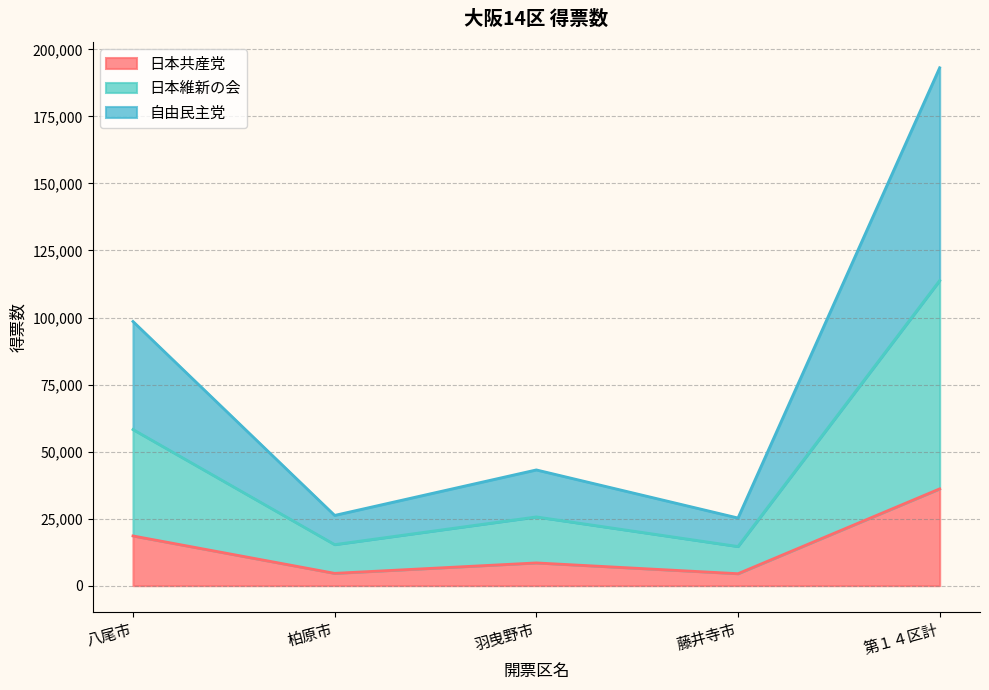

What is the highest value of the 日本共産党 series?

36102.0